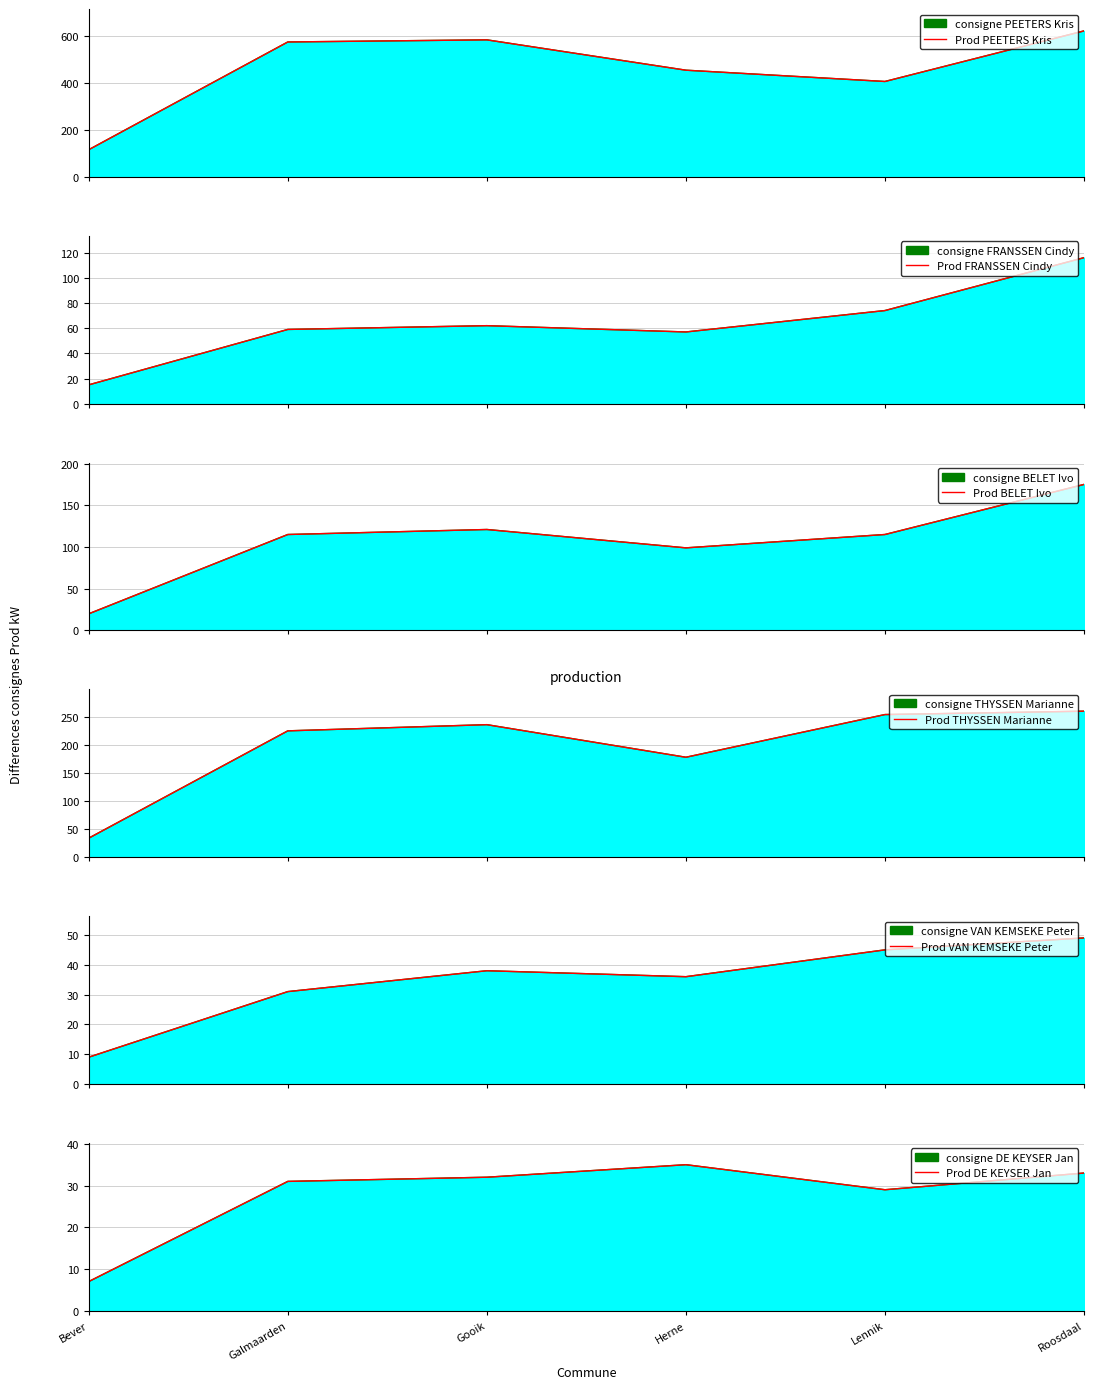

True or false: VAN KEMSEKE Peter and FRANSSEN Cindy cross at least once.

False